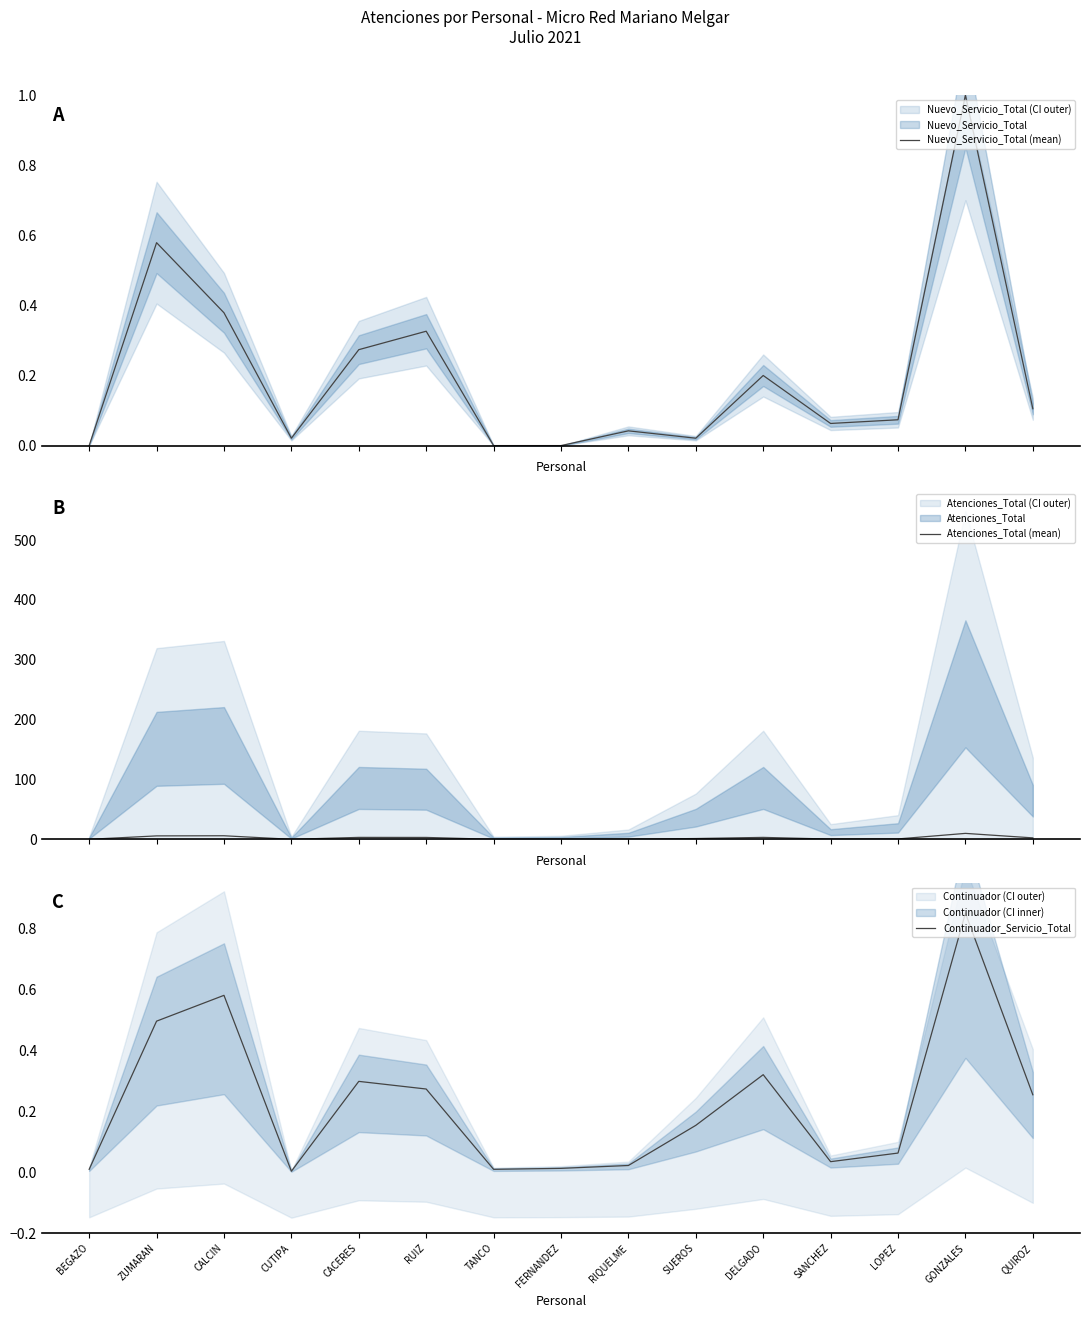

Does the chart have visible grid lines?

No